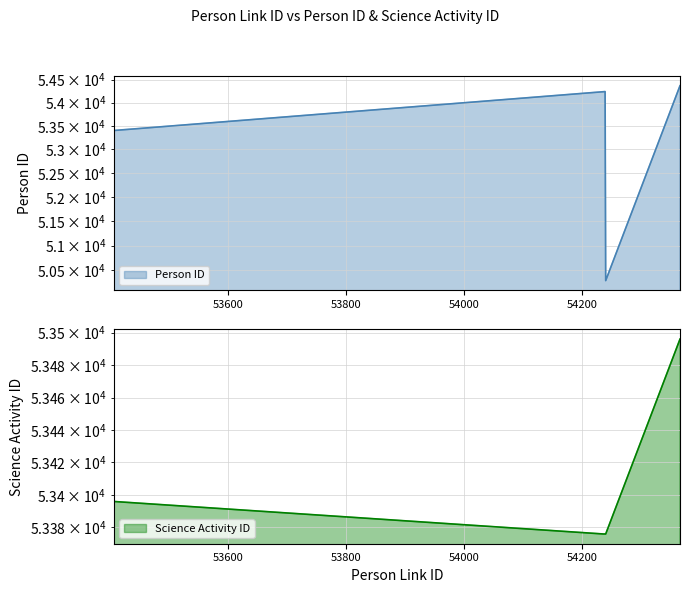

Between 54239 and 54240, which series saw the biggest shift?

Person ID